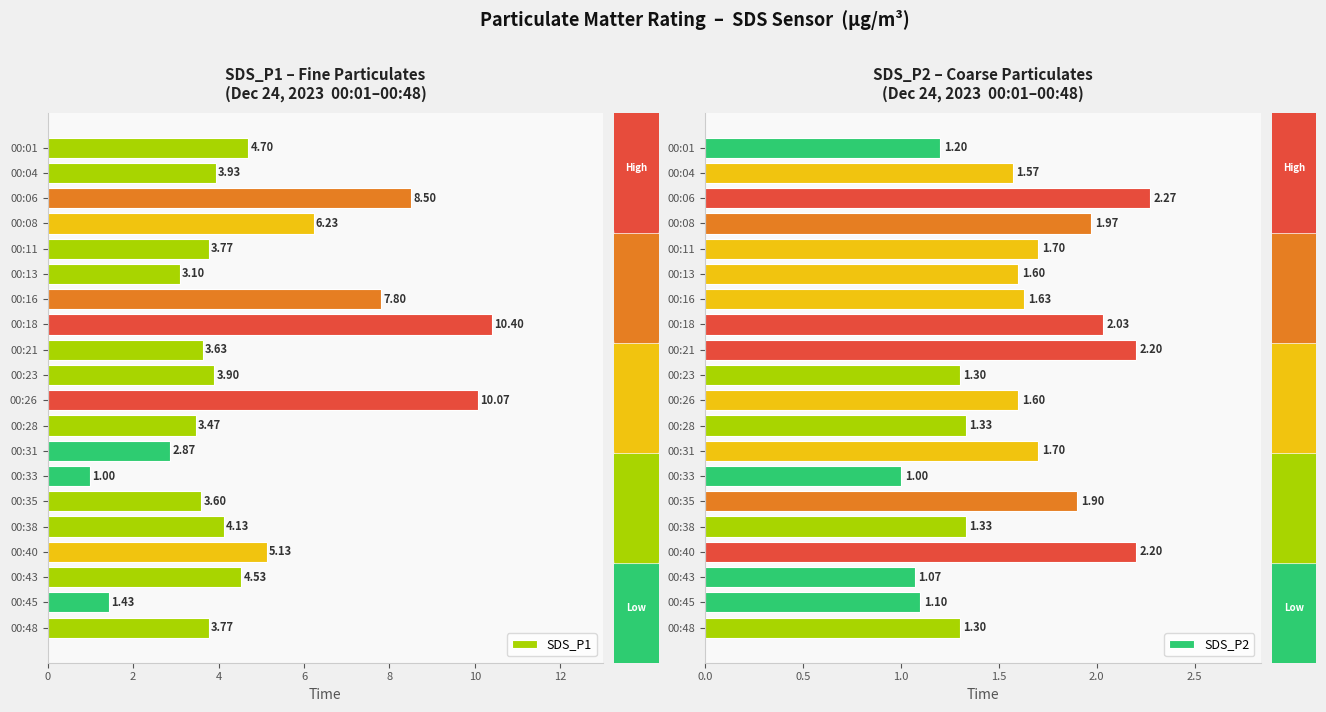

Does the chart contain stacked bars?

No